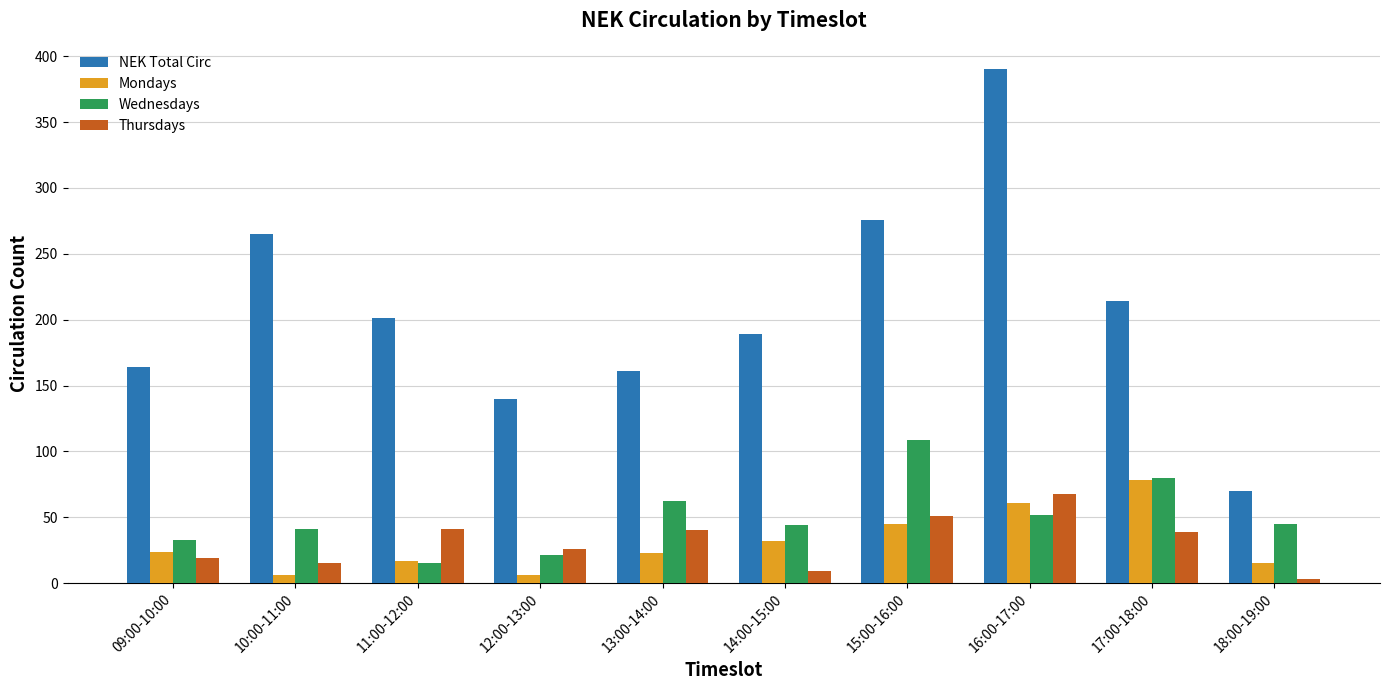

Rank the series at 16:00-17:00 from highest to lowest value.

NEK Total Circ, Thursdays, Mondays, Wednesdays